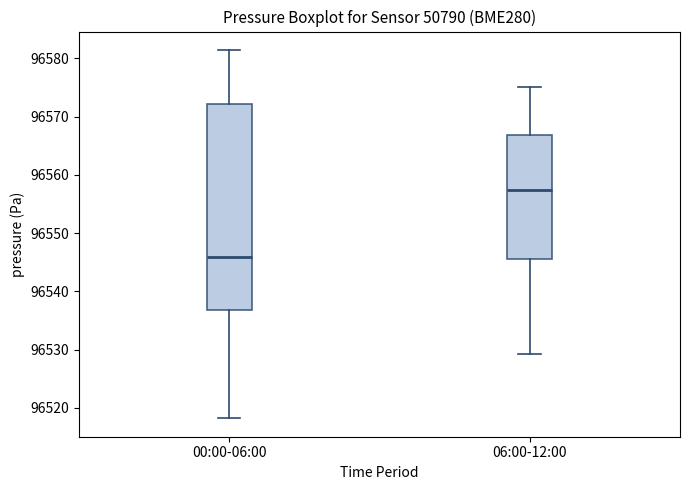

Reading left to right, read every box against the y-axis: the position of its median line, the range the box covers, and the ends of its whiskers. The values are not printed on the chart, so give them approximately, as read against the axis.

00:00-06:00: median 96546, box 96537 to 96572, whiskers 96518 to 96581
06:00-12:00: median 96557, box 96546 to 96567, whiskers 96529 to 96575